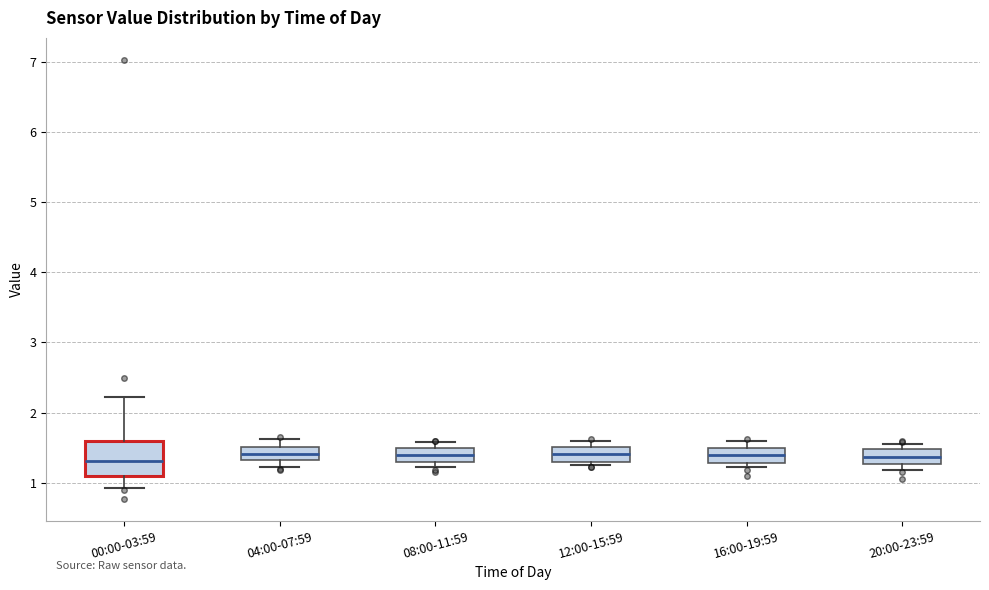

Where does the lower whisker of the box for 00:00-03:59 end on the y-axis? The values are not printed on the chart, so give them approximately, as read against the axis.

0.9